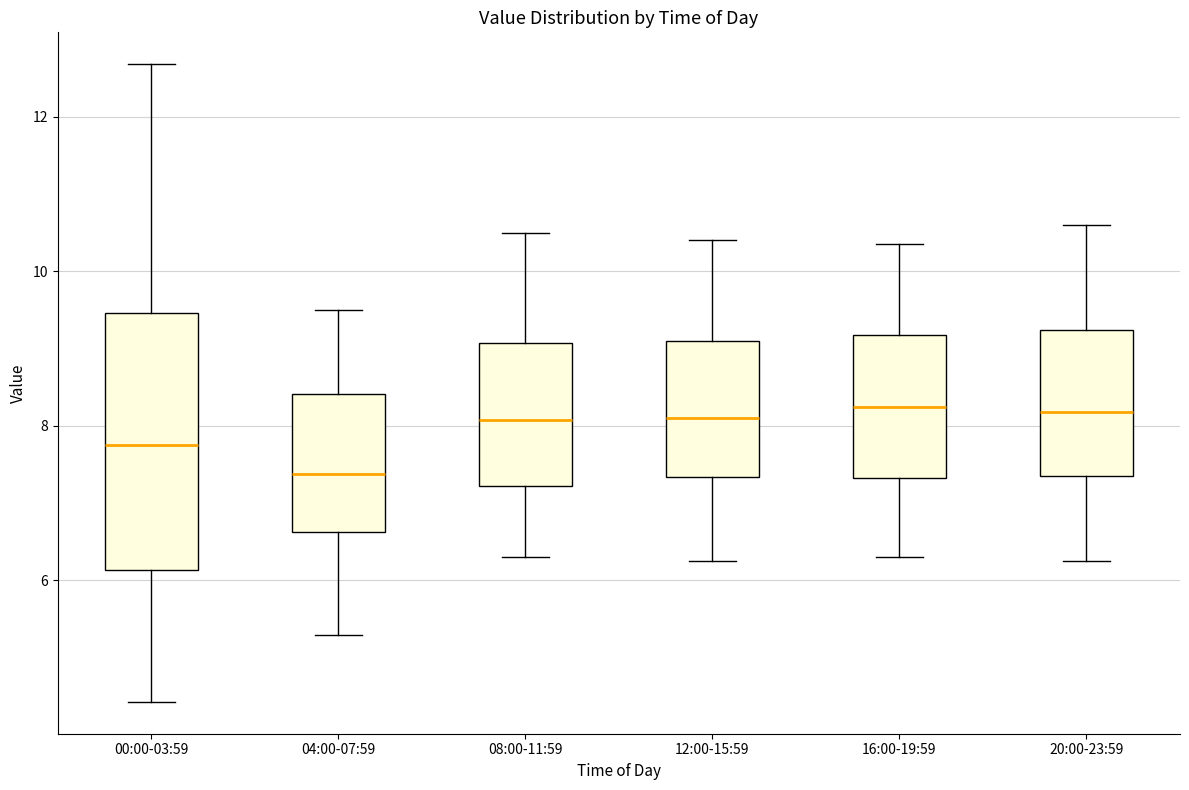

Reading left to right, transcribe this box plot: for each box, give where its median line is, the range the box spans, and where its two whiskers end, as read against the y-axis. The values are not printed on the chart, so give them approximately, as read against the axis.

00:00-03:59: median 7.8, box 6.2 to 9.4, whiskers 4.4 to 12.6
04:00-07:59: median 7.4, box 6.6 to 8.4, whiskers 5.4 to 9.6
08:00-11:59: median 8.0, box 7.2 to 9.0, whiskers 6.4 to 10.6
12:00-15:59: median 8.2, box 7.4 to 9.2, whiskers 6.2 to 10.4
16:00-19:59: median 8.2, box 7.4 to 9.2, whiskers 6.4 to 10.4
20:00-23:59: median 8.2, box 7.4 to 9.2, whiskers 6.2 to 10.6